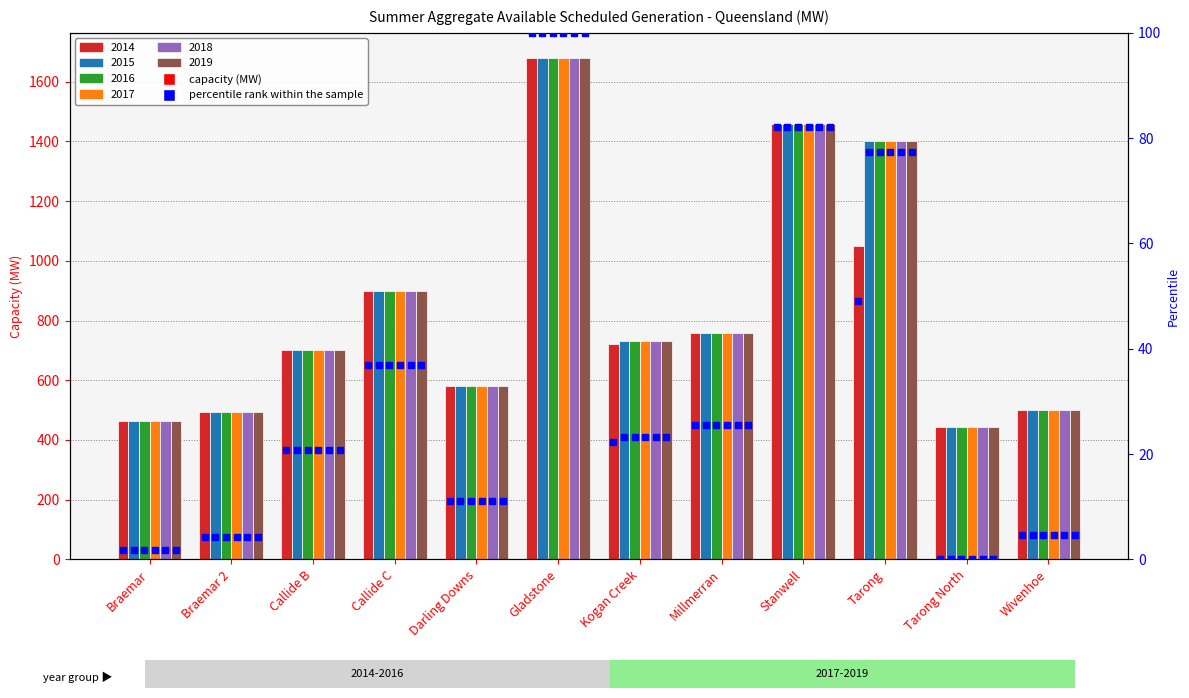

True or false: 2015 has a value of 1680 at Gladstone.

True